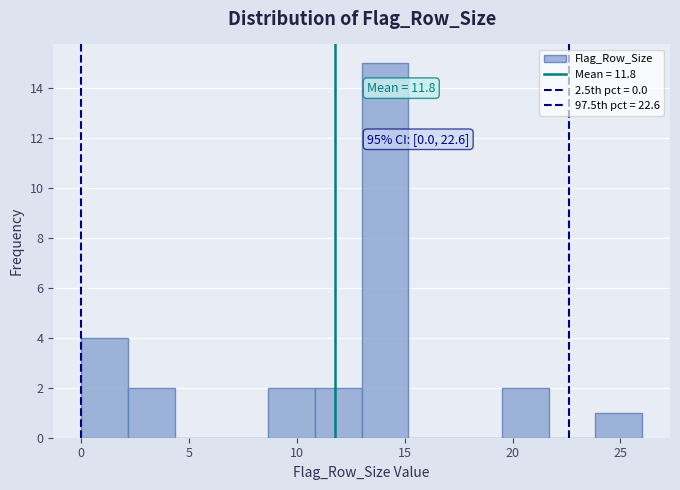

Over which range of the x-axis is the bar tallest?

13.0 to 15.0